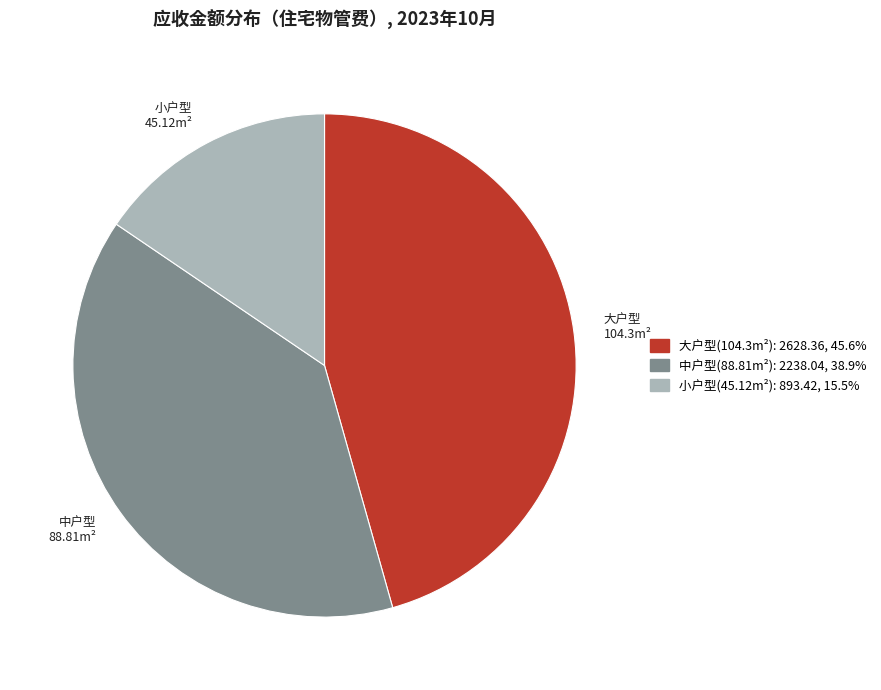

How many segments does this pie chart have?

3